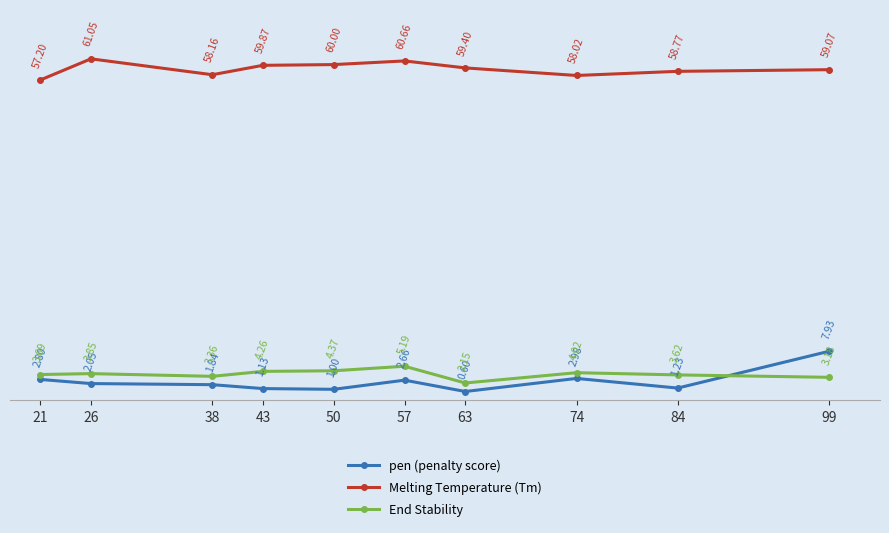

How many intersections are there between End Stability and pen (penalty score)?

1